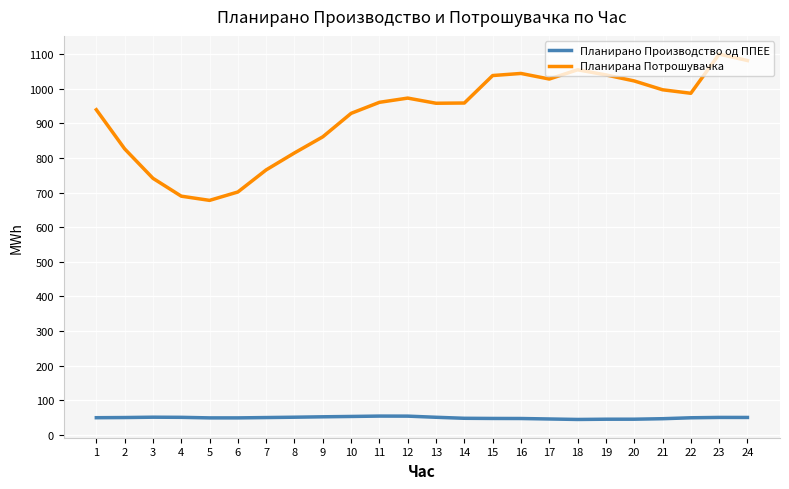

At which label does Планирано Производство од ППЕЕ first exceed 50?

2